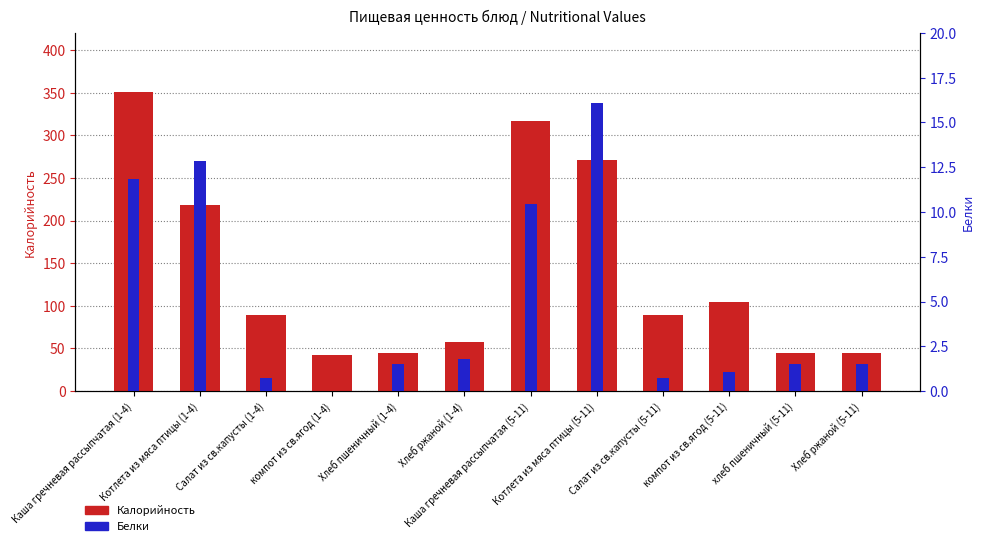

What is the sum of all Калорийность values?

1672.3